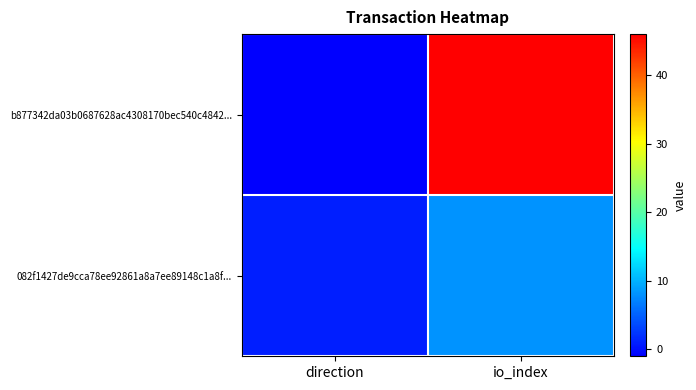

At io_index, list the series in order from largest to smallest.

b877342da03b0687628ac4308170bec540c4842..., 082f1427de9cca78ee92861a8a7ee89148c1a8f...